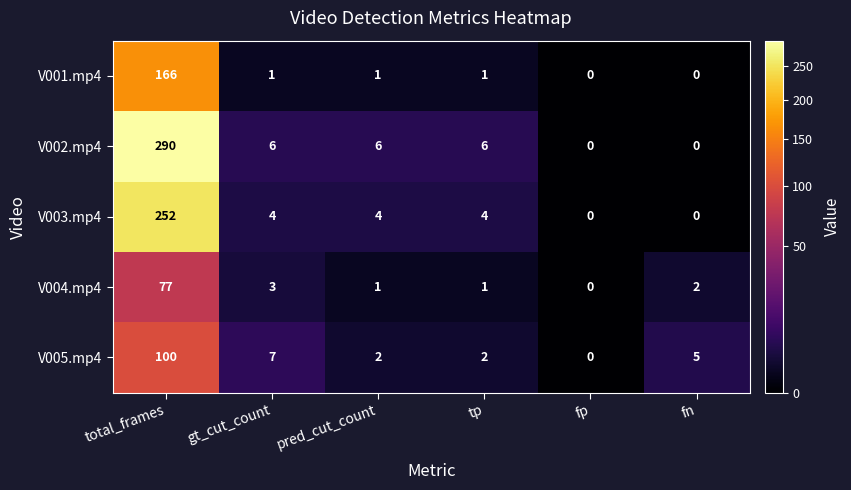

How many series are shown in this chart?

5